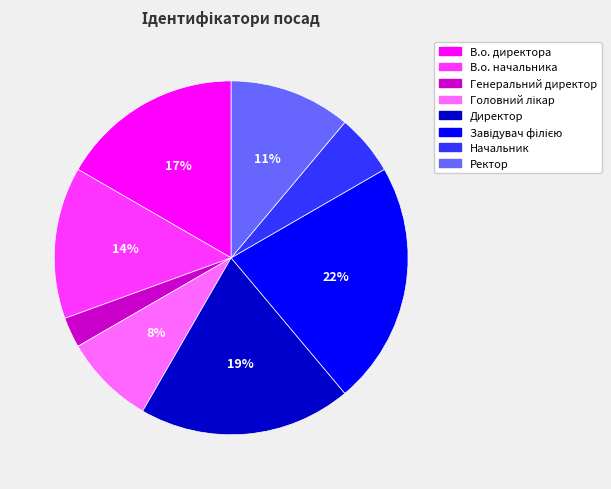

Which slice is the smallest?

Генеральний директор